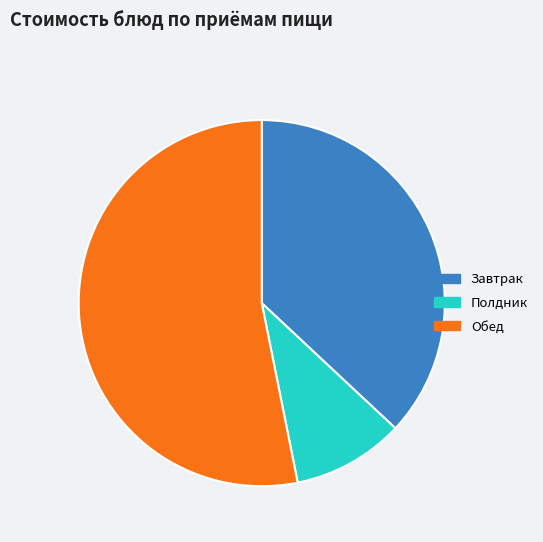

Is there a majority slice in this chart?

Yes